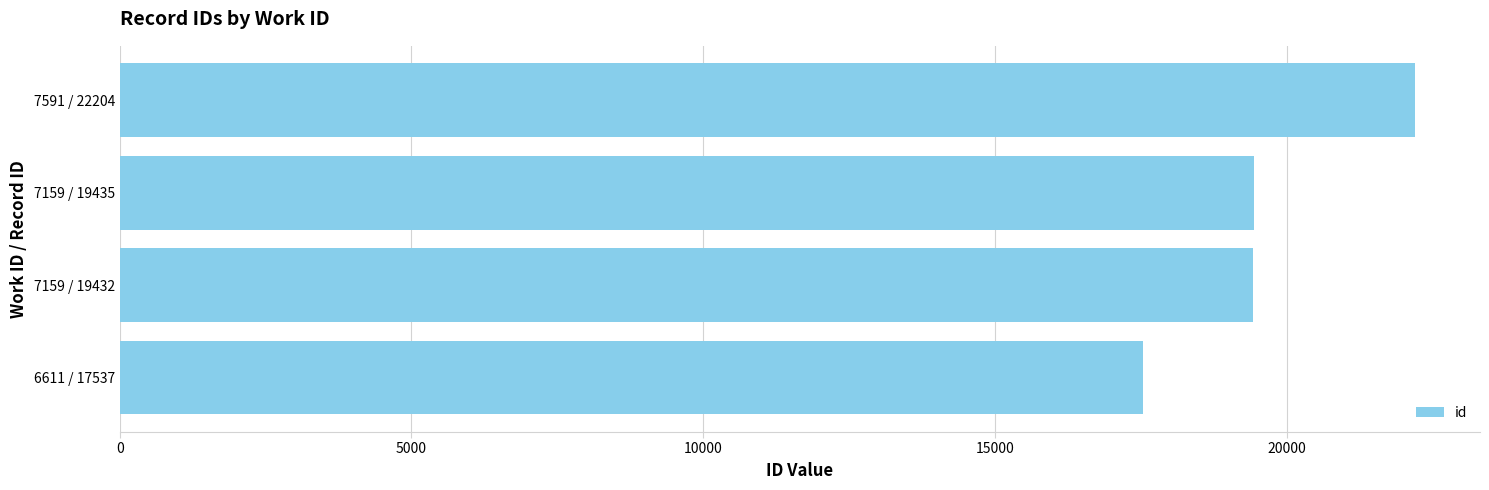

What is the ratio of the value at 6611 / 17537 to the value at 7159 / 19435?

0.9